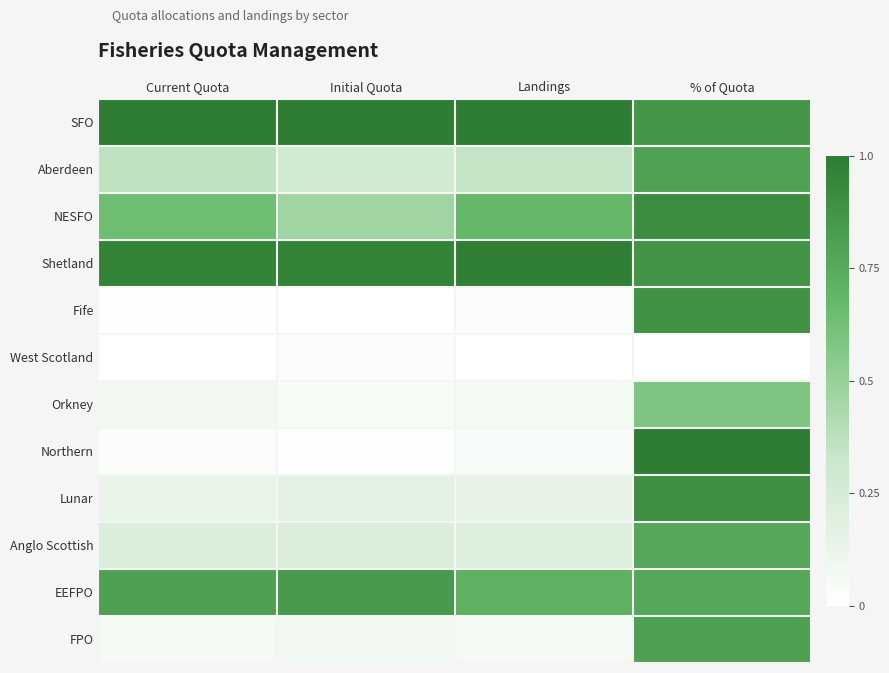

What is the spread (max minus min) of values at Current Quota?

1.0